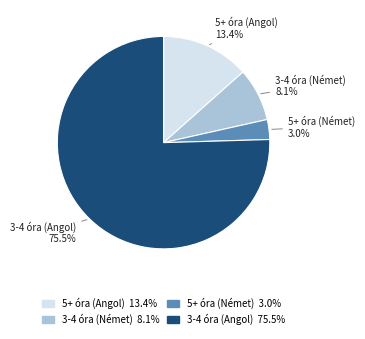

Does any single category account for the majority?

Yes